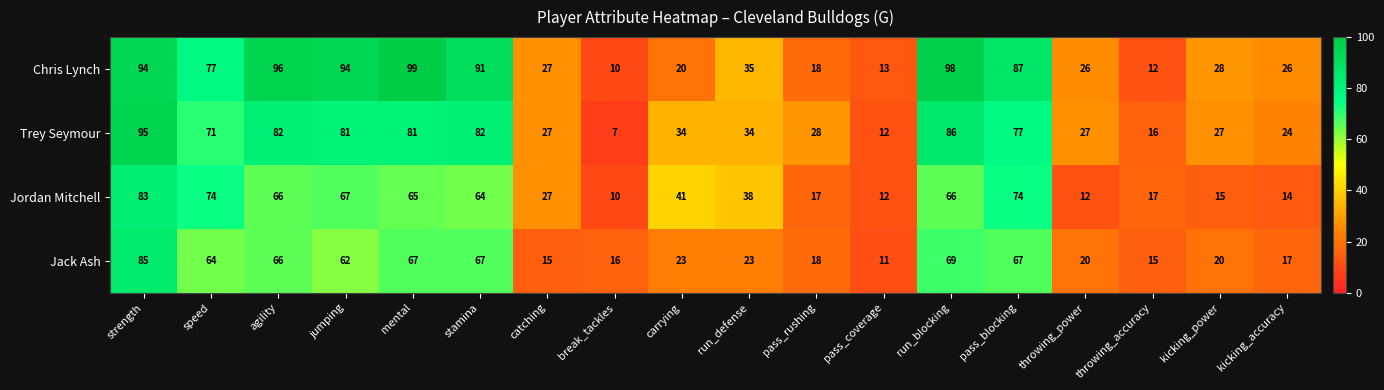

Rank the series by their average value, from highest to lowest.

Chris Lynch, Trey Seymour, Jordan Mitchell, Jack Ash